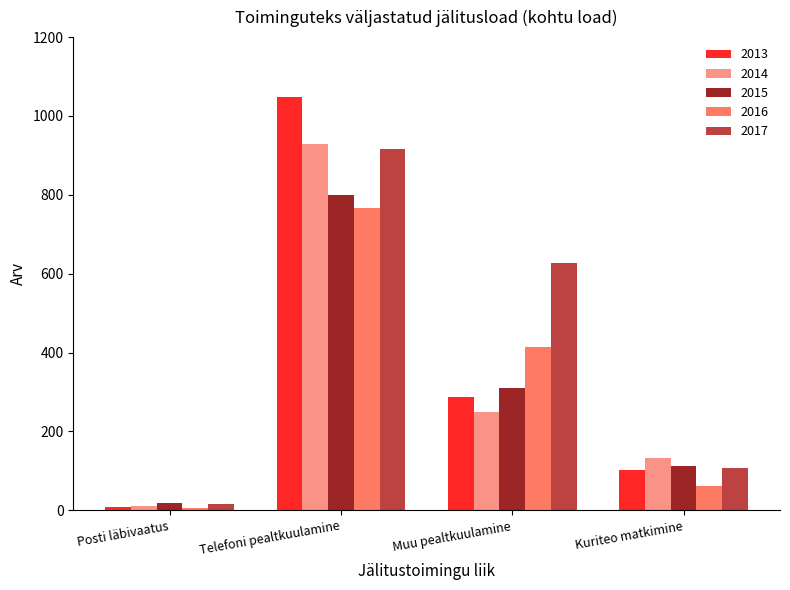

What position from the right is Telefoni pealtkuulamine?

3